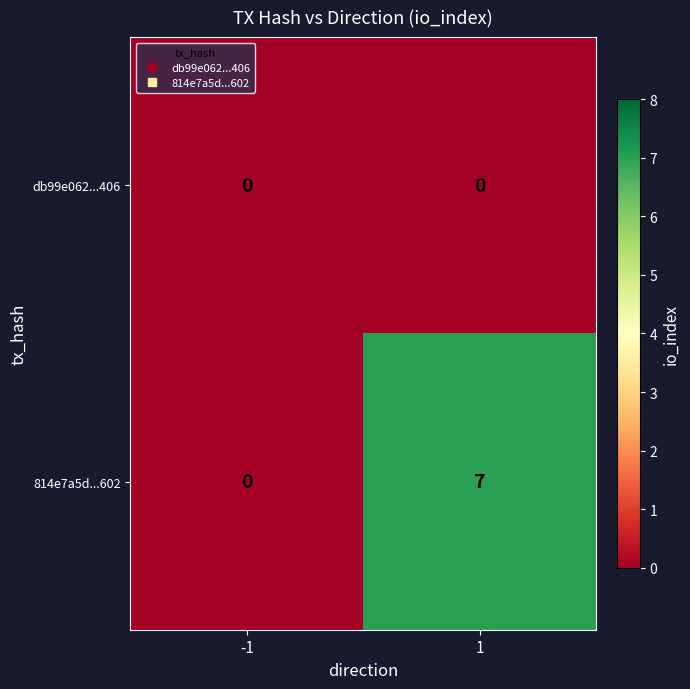

Which series has the largest total across all categories?

814e7a5d...602